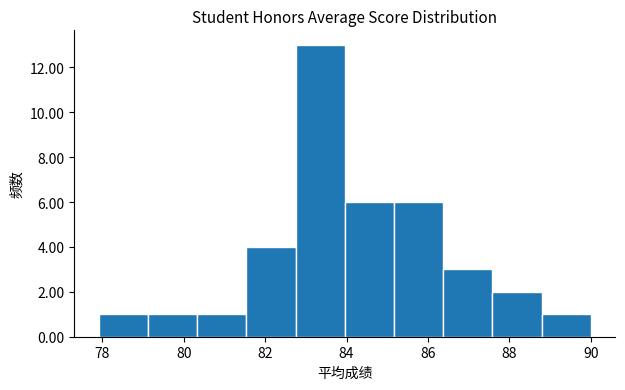

Over which range of the x-axis is the bar tallest?

82.8 to 84.0